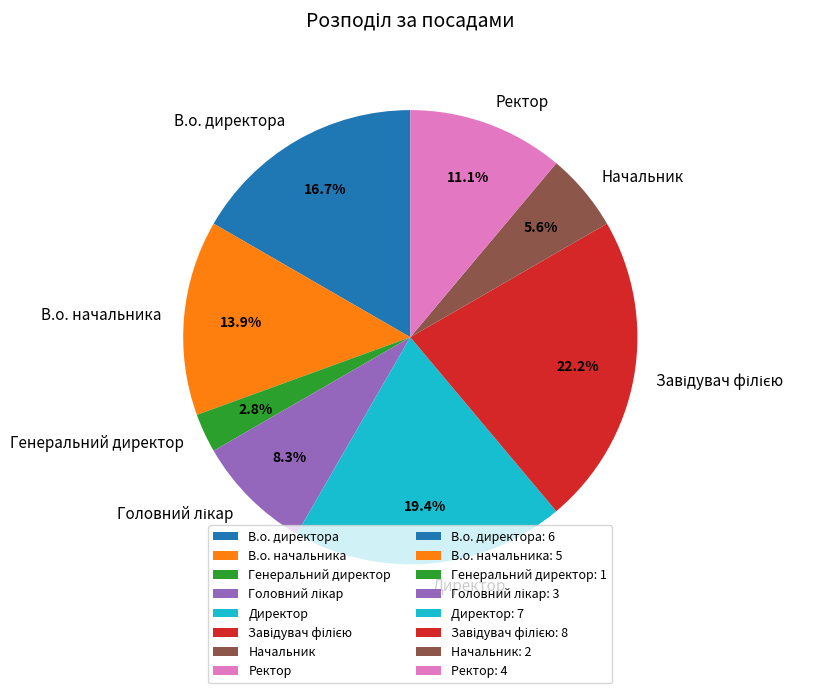

How many segments does this pie chart have?

8